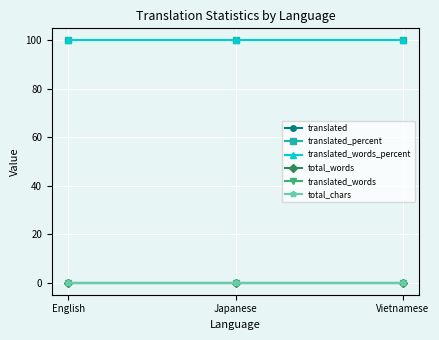

True or false: translated has a value of 0 at Vietnamese.

True